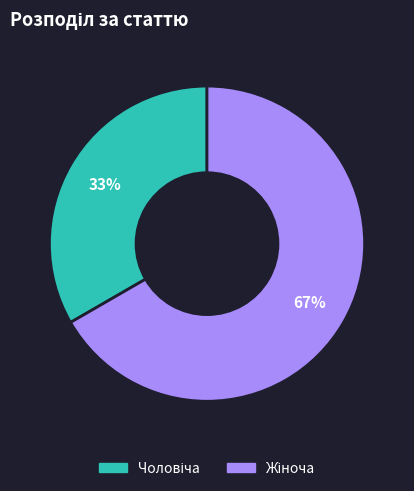

To the nearest percent, what is the average slice percentage?

50%